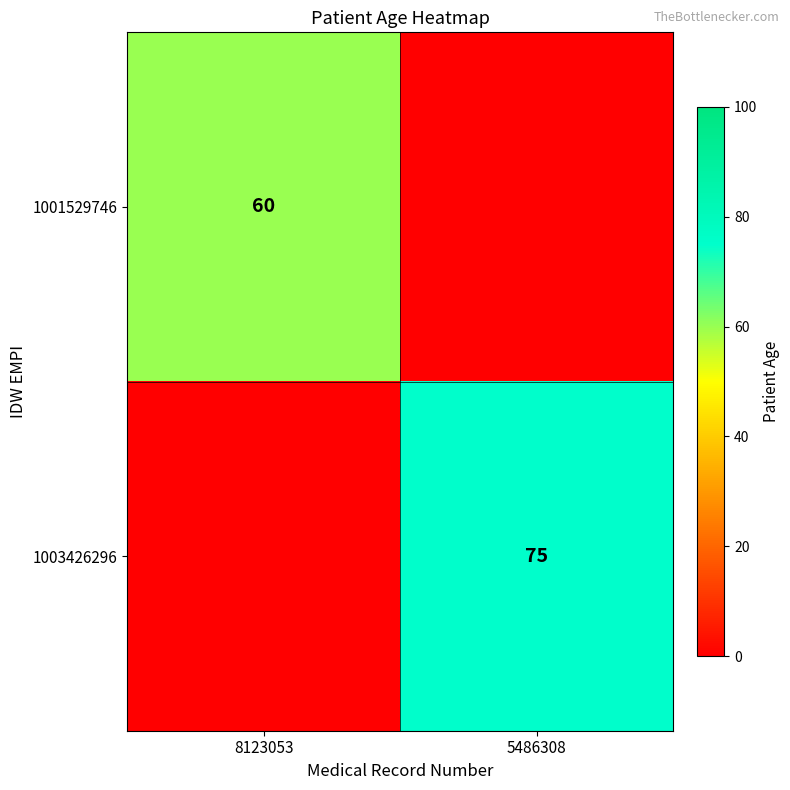

True or false: 1003426296 has a value of 75 at 5486308.

True